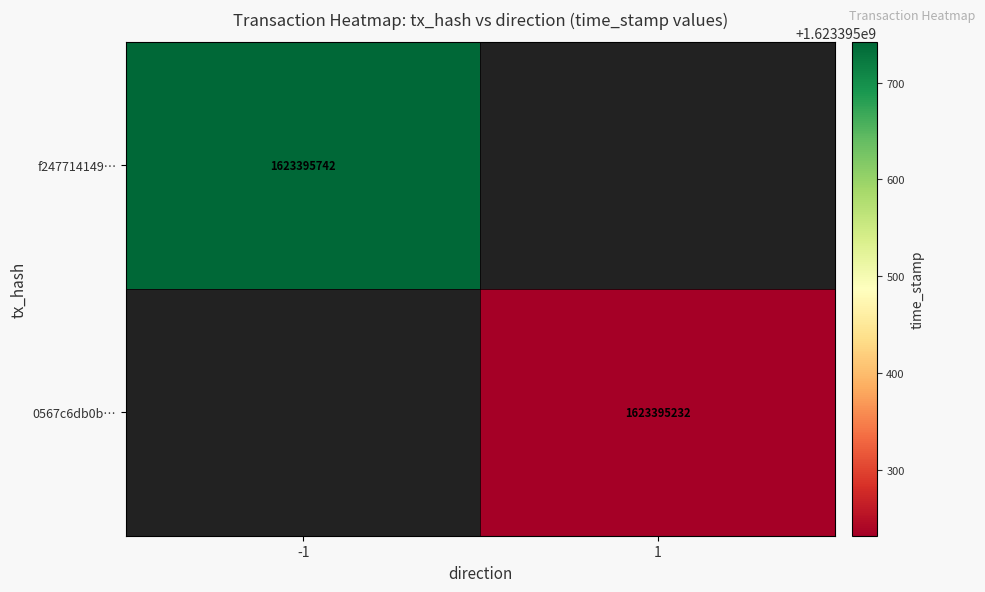

Reading left to right, transcribe all the data shown in this chart.

f247714149c024f29e2ed8c491ddadc12b6674a: -1	1623395742
0567c6db0b32d2144a98702be302c738aa85106: 1	1623395232